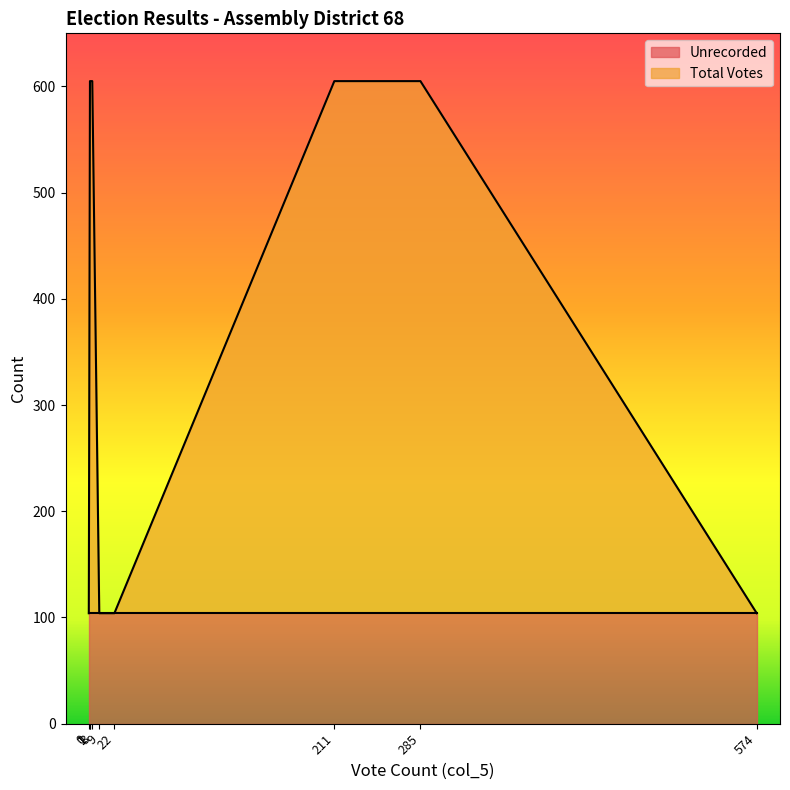

Count the number of data series in this chart.

2